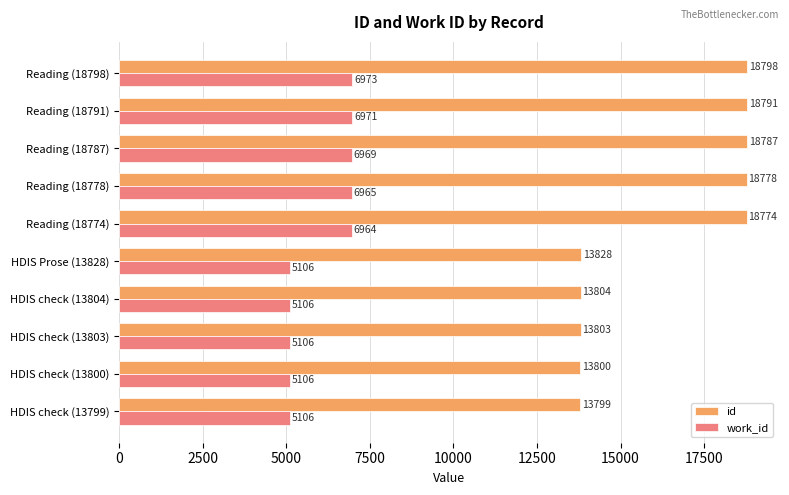

At which label is work_id closest to 6039?

Reading (18774)